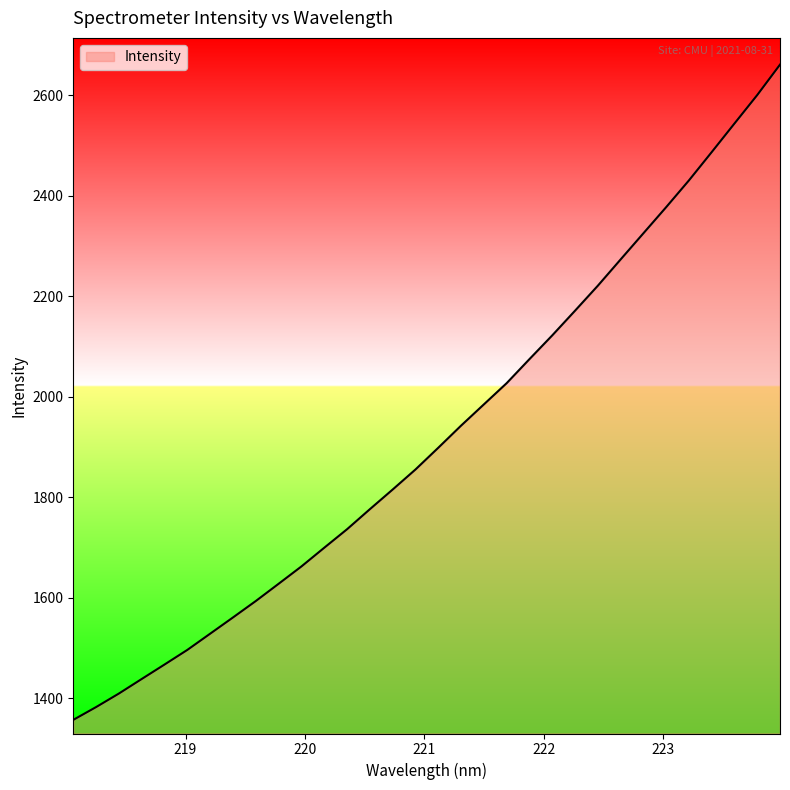

What is the difference between the maximum and minimum values?

1303.7